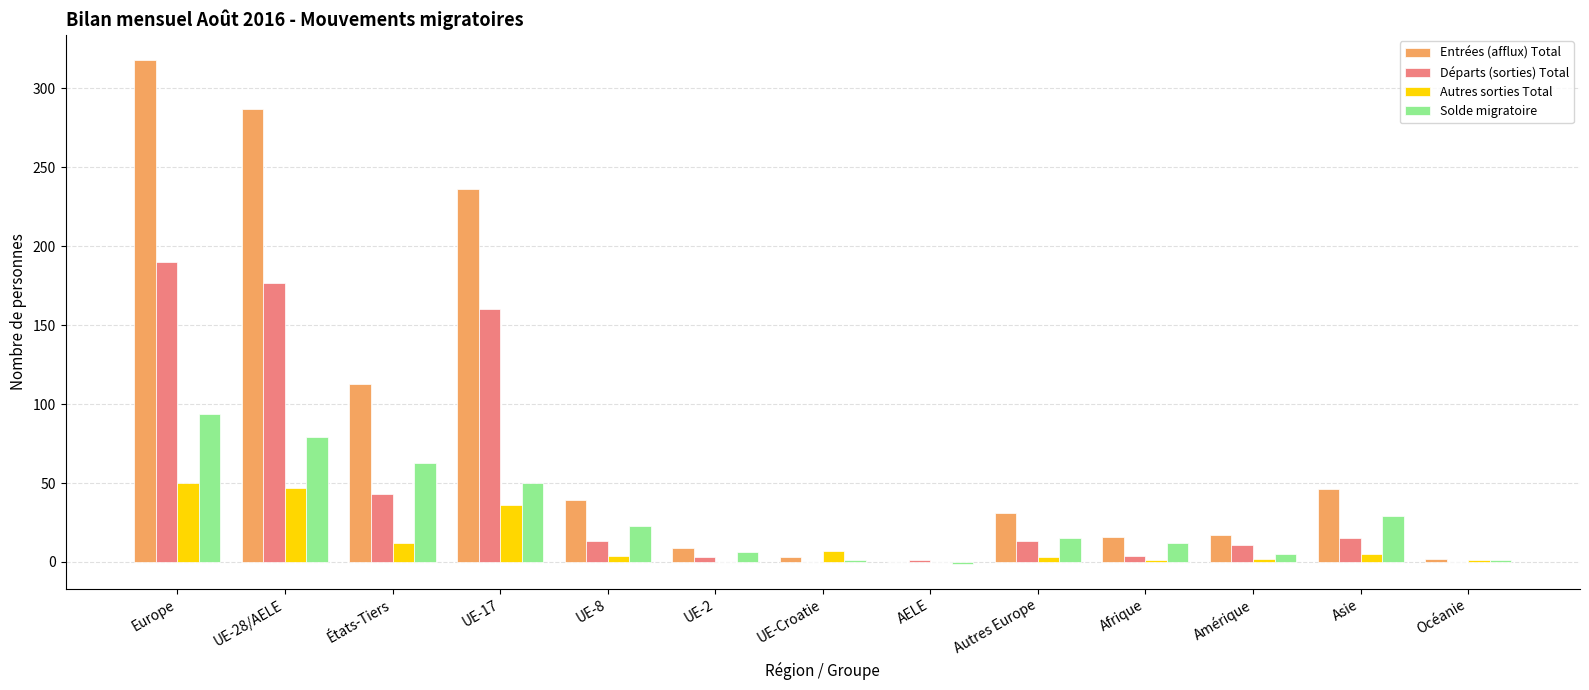

What is the difference between the Solde migratoire values at Amérique and États-Tiers?

58